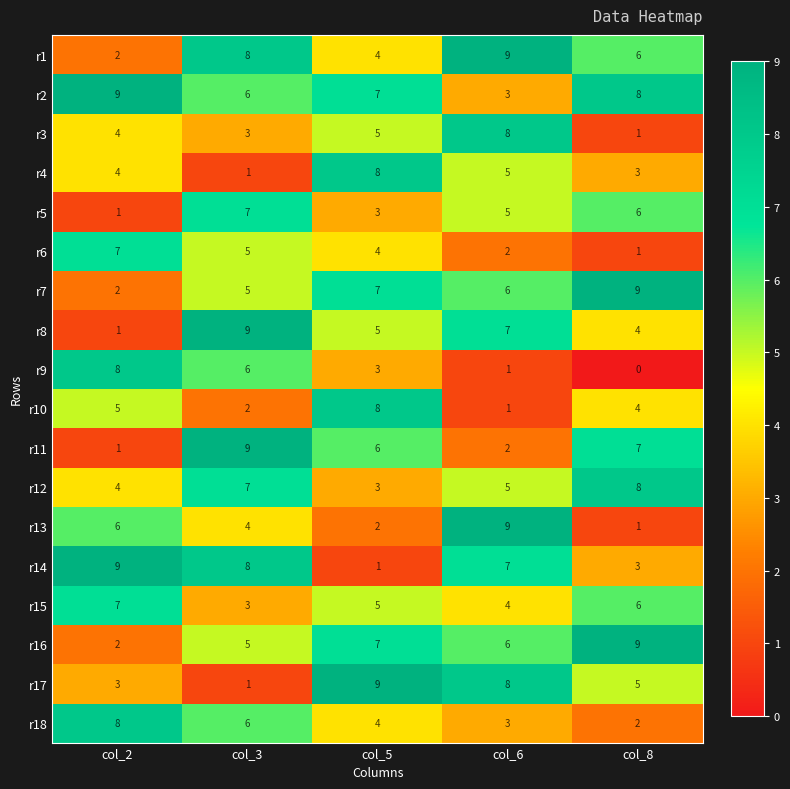

What is the difference between the maximum and minimum values in the r8 series?

8